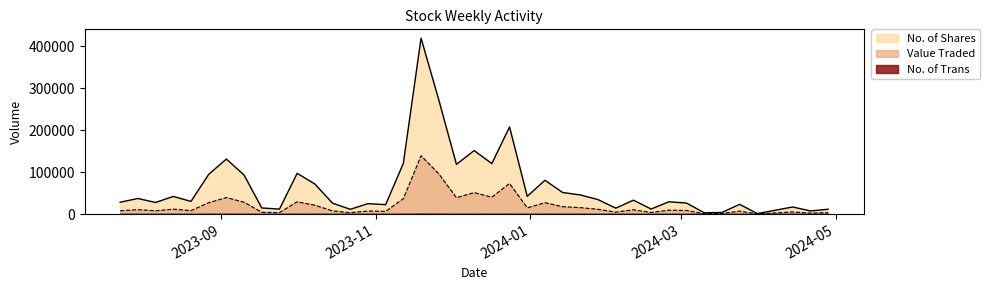

Does the chart have visible grid lines?

No